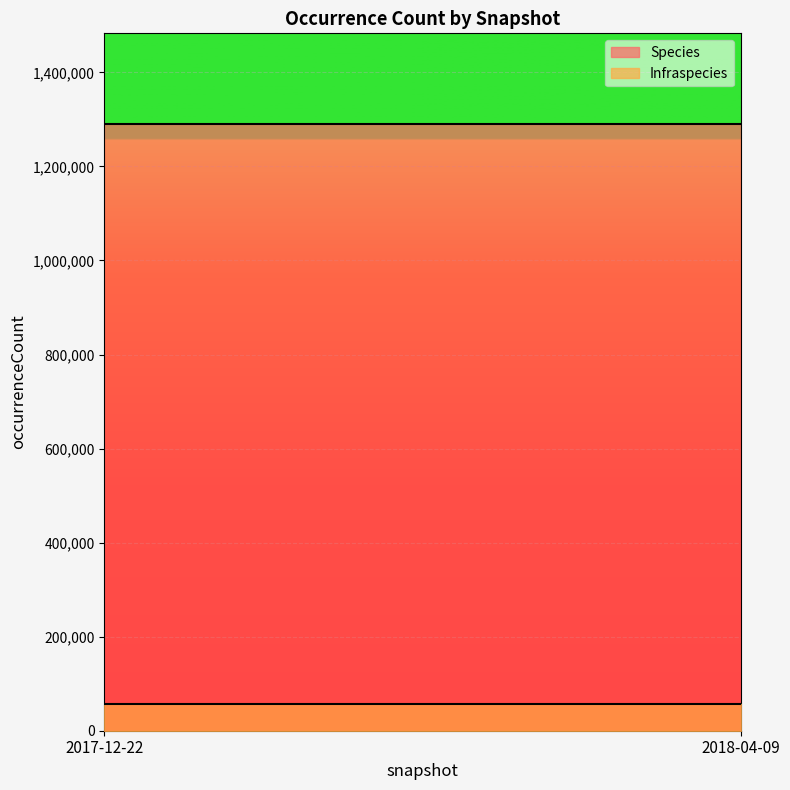

Which has a higher value, 2018-04-09 or 2017-12-22?

2018-04-09